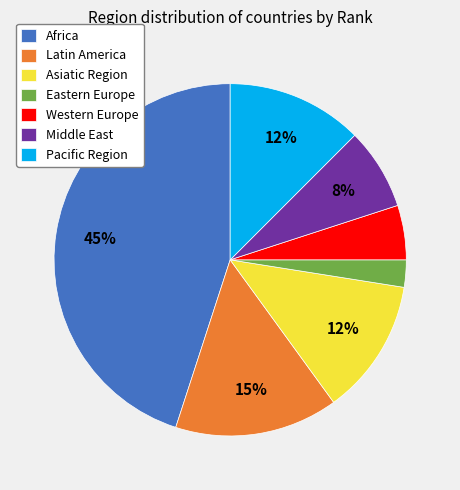

To the nearest percent, what percentage of the pie is Africa?

45%